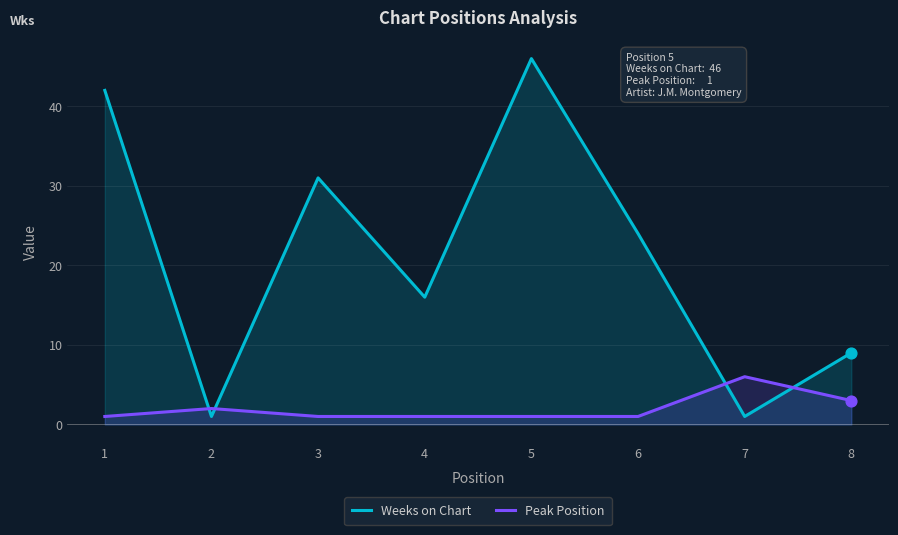

Is the value of Peak Position at 7 greater than the value of Weeks on Chart at 2?

Yes